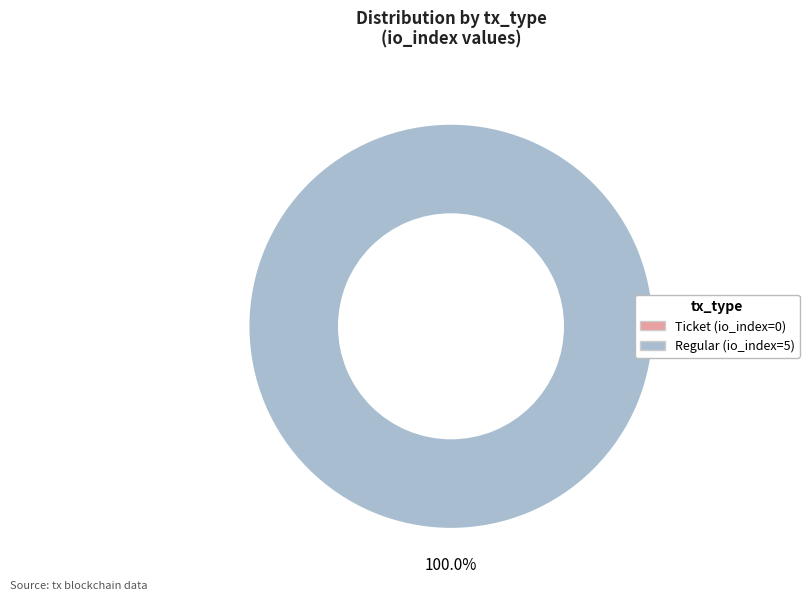

How many slices are in this pie chart?

2